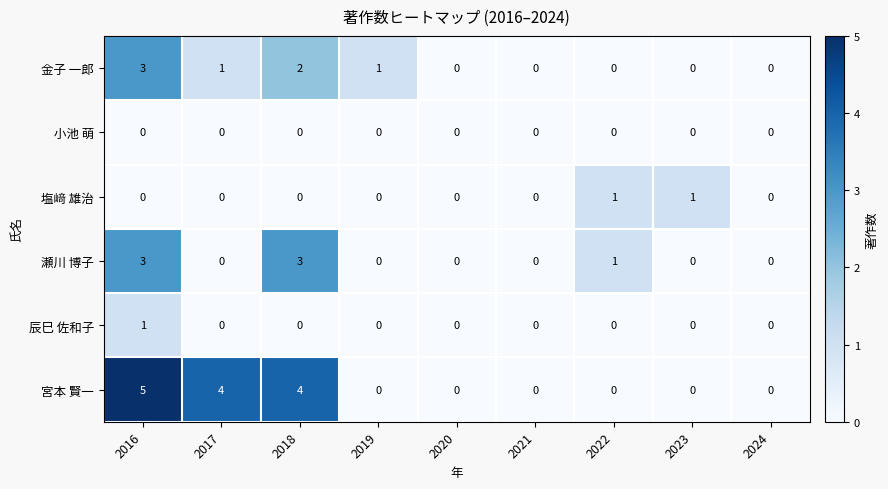

Is it true that 辰巳 佐和子 equals 1 at 2016?

True